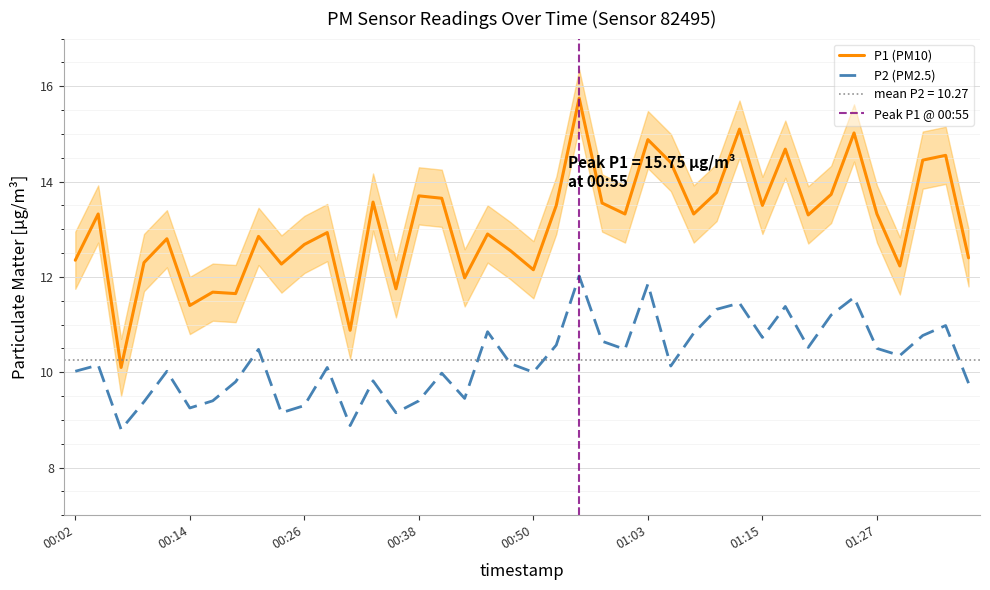

What is the smallest value displayed?

8.8